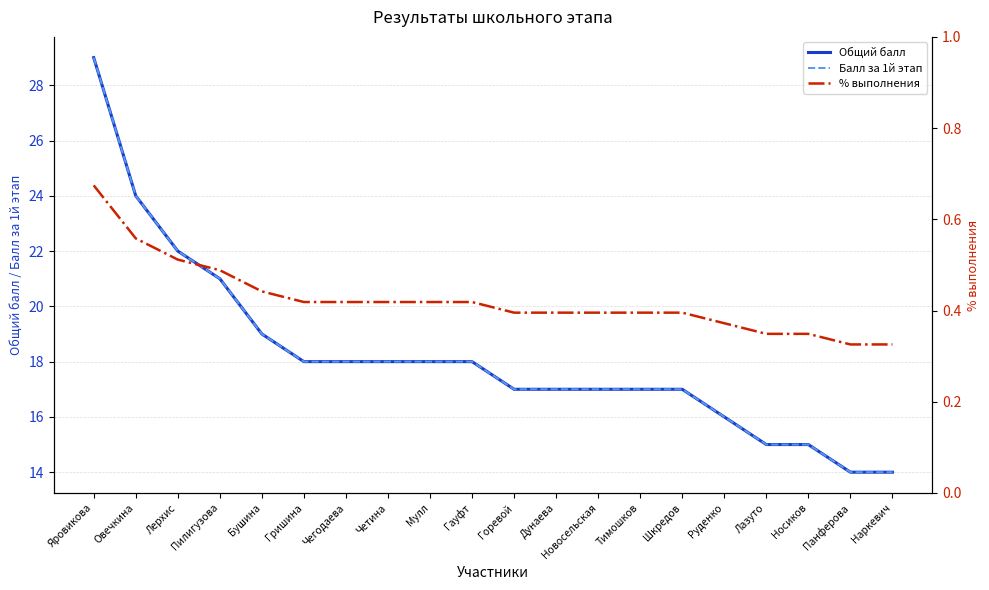

Reading right to left, transcribe all the data shown in this chart.

Общий балл: Наркевич=14.0	Панферова=14.0	Носиков=15.0	Лазуто=15.0	Руденко=16.0	Шкредов=17.0	Тимошков=17.0	Новосельская=17.0	Дунаева=17.0	Горевой=17.0	Гауфт=18.0	Мулл=18.0	Четина=18.0	Чегодаева=18.0	Гришина=18.0	Бушина=19.0	Пилигузова=21.0	Лерхис=22.0	Овечкина=24.0	Яровикова=29.0
Балл за 1й этап: Наркевич=14.0	Панферова=14.0	Носиков=15.0	Лазуто=15.0	Руденко=16.0	Шкредов=17.0	Тимошков=17.0	Новосельская=17.0	Дунаева=17.0	Горевой=17.0	Гауфт=18.0	Мулл=18.0	Четина=18.0	Чегодаева=18.0	Гришина=18.0	Бушина=19.0	Пилигузова=21.0	Лерхис=22.0	Овечкина=24.0	Яровикова=29.0
% выполнения: Наркевич=0.3	Панферова=0.3	Носиков=0.3	Лазуто=0.3	Руденко=0.4	Шкредов=0.4	Тимошков=0.4	Новосельская=0.4	Дунаева=0.4	Горевой=0.4	Гауфт=0.4	Мулл=0.4	Четина=0.4	Чегодаева=0.4	Гришина=0.4	Бушина=0.4	Пилигузова=0.5	Лерхис=0.5	Овечкина=0.6	Яровикова=0.7